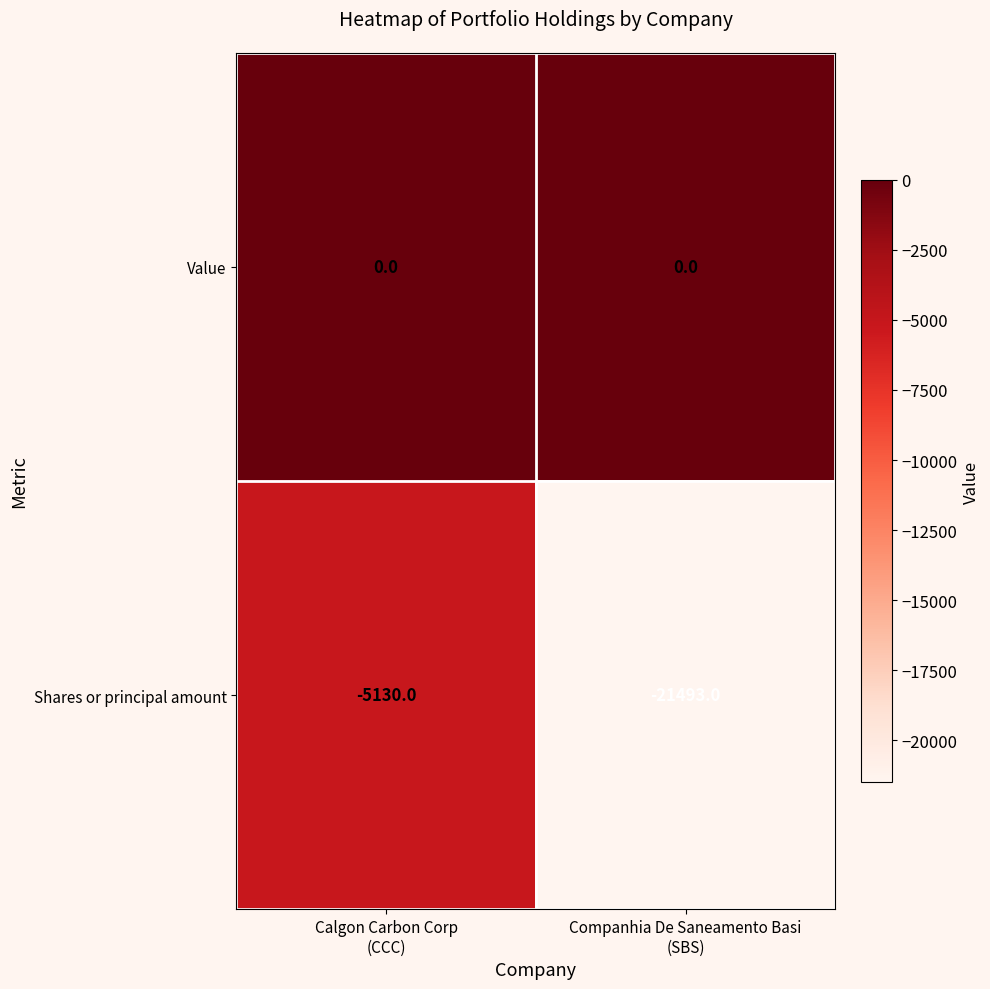

Reading right to left, list all the values displayed in this chart.

Value: 0	0
Shares or principal amount: -21493	-5130